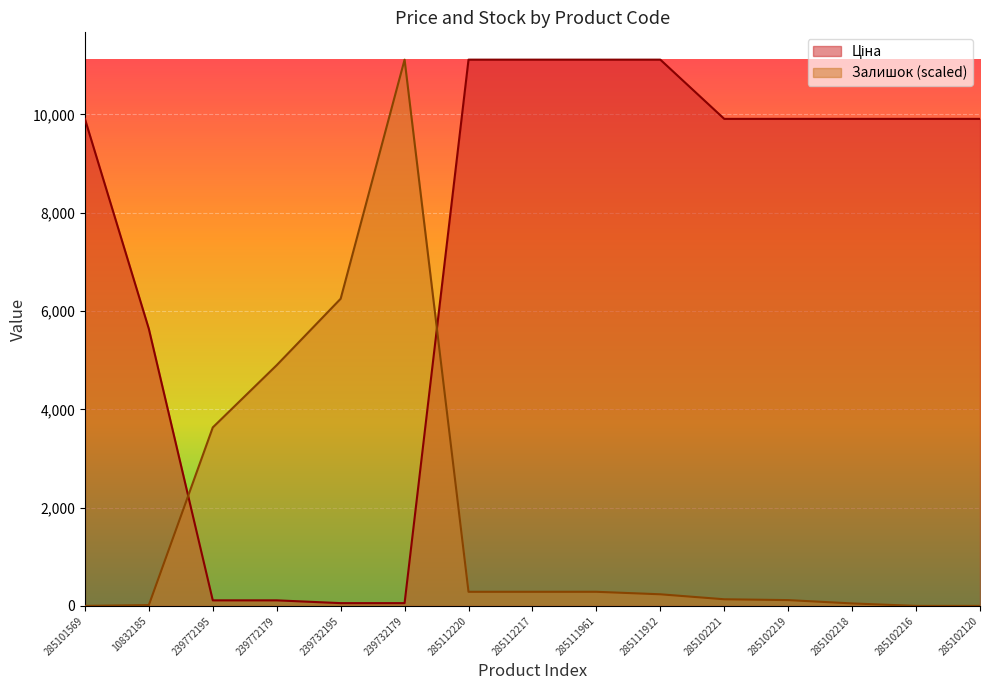

Which series has the largest total across all categories?

Ціна